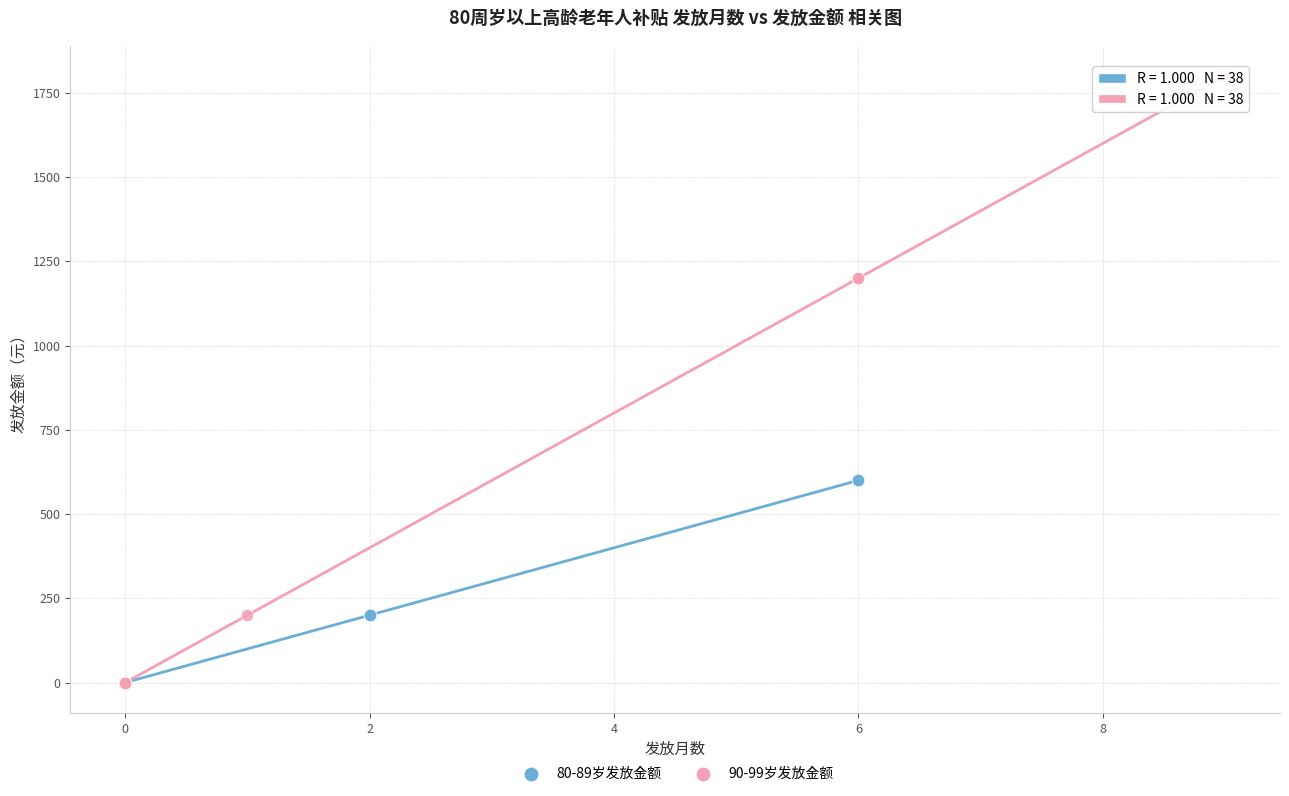

Which series has the widest spread of Y values?

90-99岁发放金额